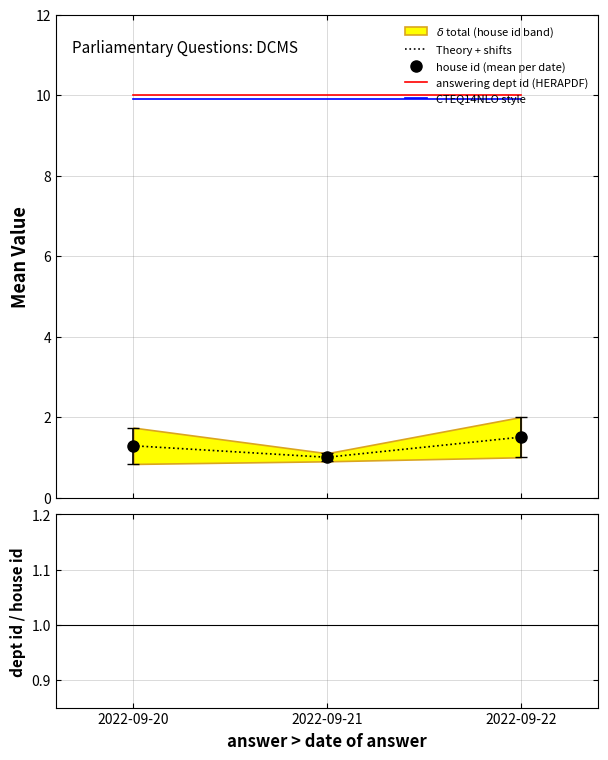

At which label is answering dept id closest to 10?

2022-09-20